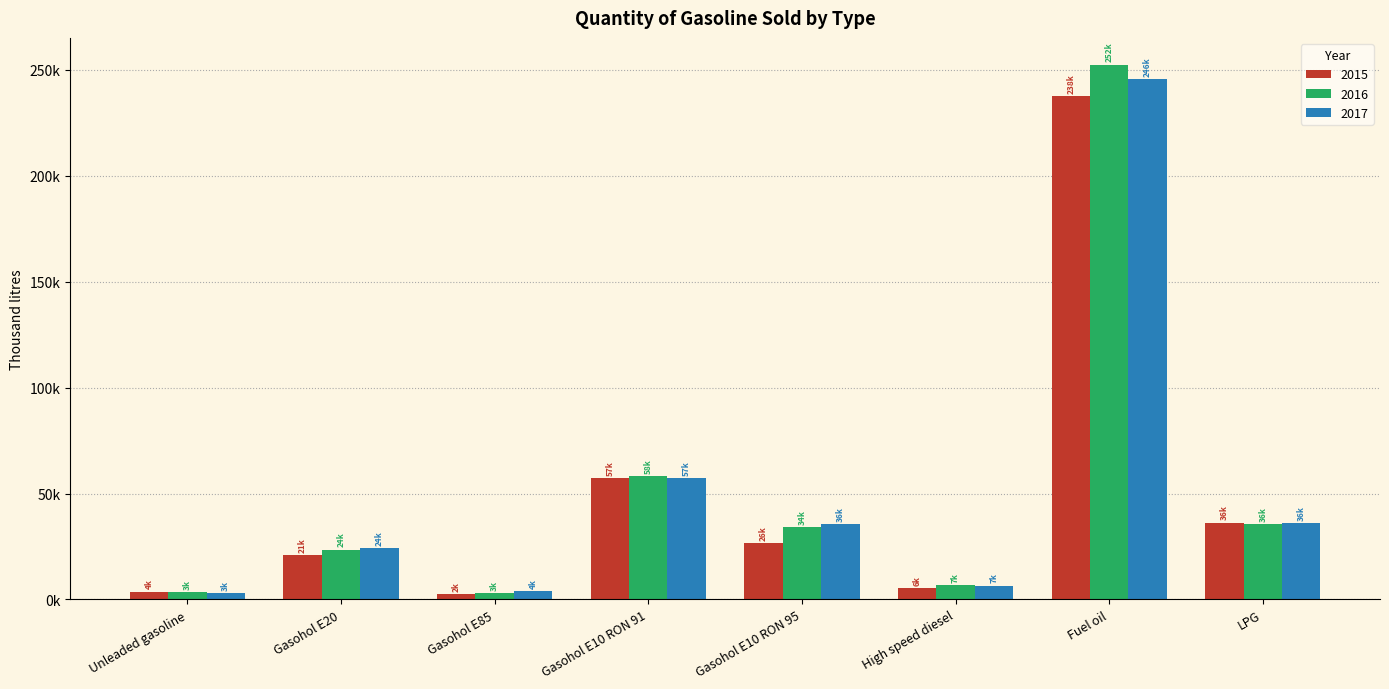

List the series in order of their peak value, lowest first.

2015, 2017, 2016